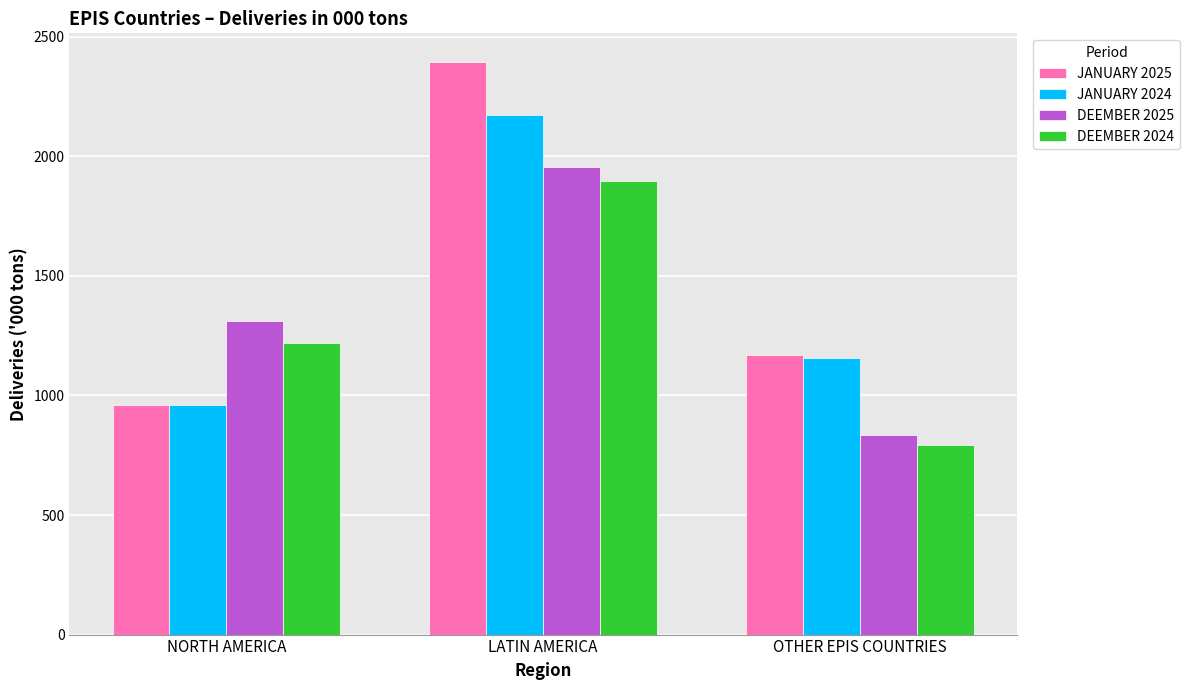

Rank the series by their maximum value, from highest to lowest.

JANUARY 2025, JANUARY 2024, DEEMBER 2025, DEEMBER 2024